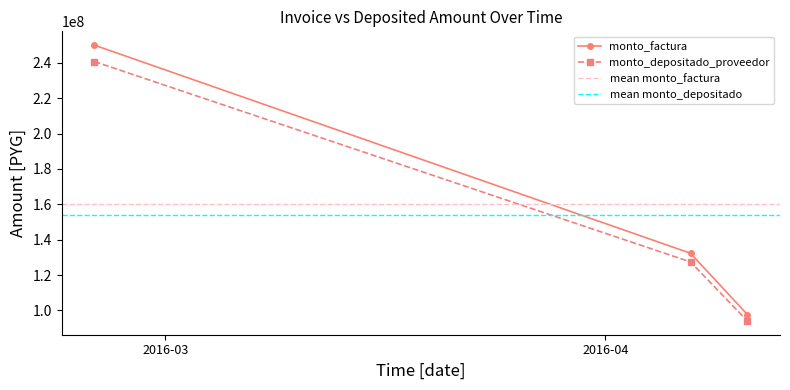

What is the sum of the monto_depositado_proveedor values at 2016-04-07 and 2016-04-11?

221474666